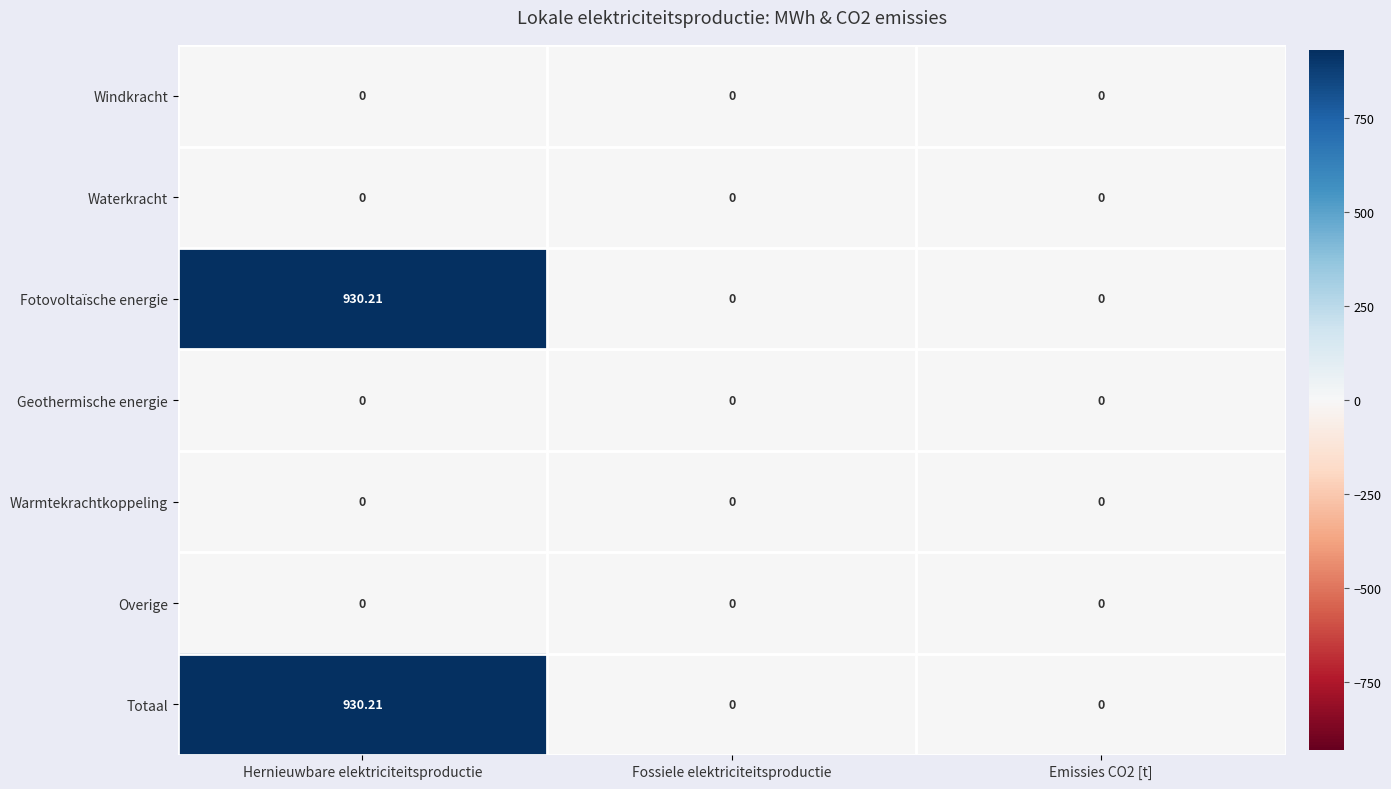

How many categories are shown in the chart?

3